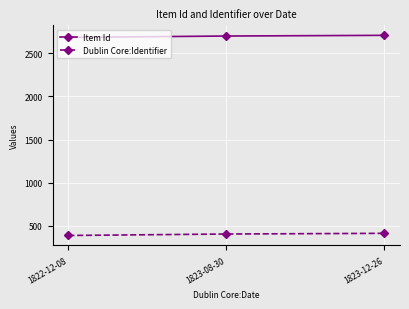

List the series in order of their peak value, highest first.

Item Id, Dublin Core:Identifier